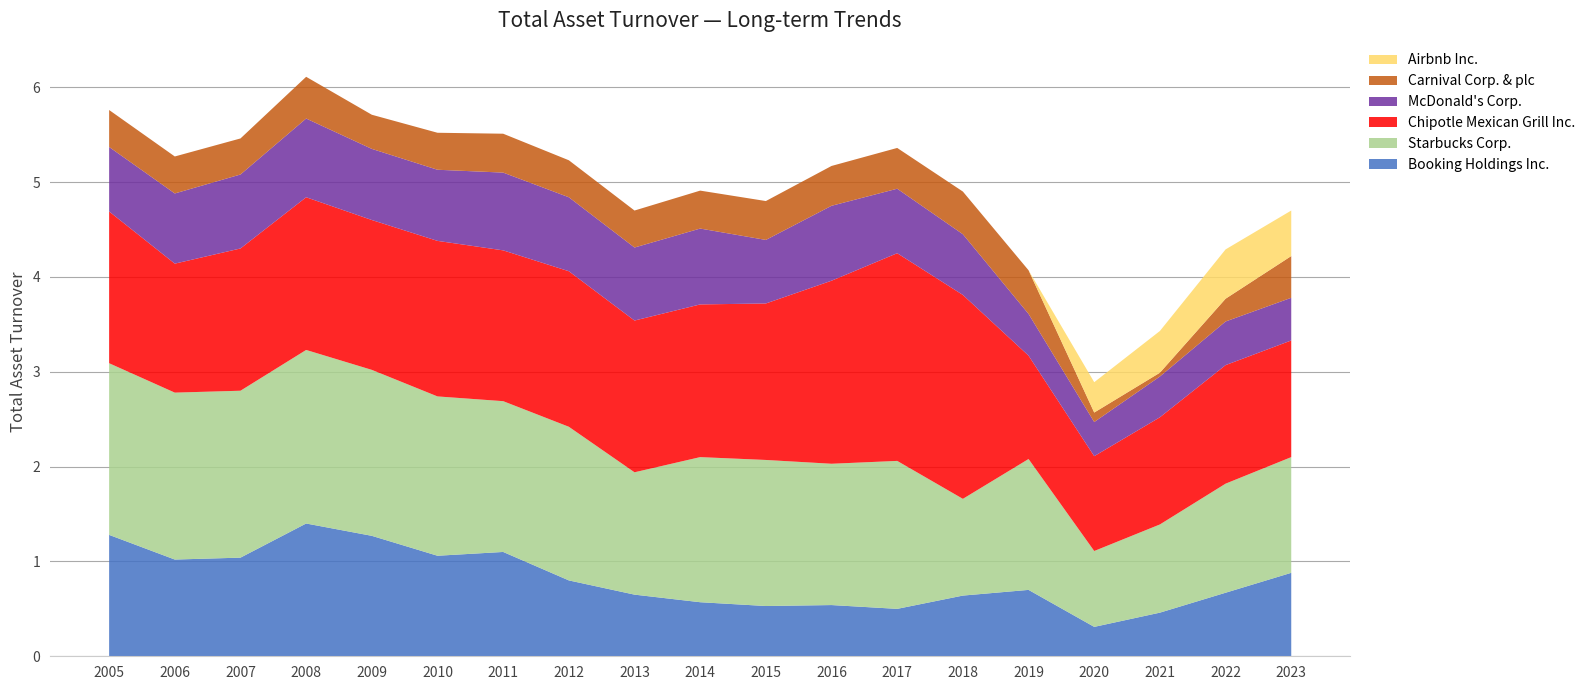

Reading left to right, transcribe all the data shown in this chart.

Booking Holdings Inc.: 1.3	1.0	1.0	1.4	1.3	1.1	1.1	0.8	0.7	0.6	0.5	0.5	0.5	0.6	0.7	0.3	0.5	0.7	0.9
Starbucks Corp.: 1.8	1.8	1.8	1.8	1.8	1.7	1.6	1.6	1.3	1.5	1.5	1.5	1.6	1.0	1.4	0.8	0.9	1.1	1.2
Chipotle Mexican Grill Inc.: 1.6	1.4	1.5	1.6	1.6	1.6	1.6	1.6	1.6	1.6	1.6	1.9	2.2	2.1	1.1	1.0	1.1	1.2	1.2
McDonald's Corp.: 0.7	0.7	0.8	0.8	0.8	0.8	0.8	0.8	0.8	0.8	0.7	0.8	0.7	0.6	0.4	0.4	0.4	0.5	0.5
Carnival Corp. & plc: 0.4	0.4	0.4	0.4	0.4	0.4	0.4	0.4	0.4	0.4	0.4	0.4	0.4	0.5	0.5	0.1	0.0	0.2	0.4
Airbnb Inc.: 0.0	0.0	0.0	0.0	0.0	0.0	0.0	0.0	0.0	0.0	0.0	0.0	0.0	0.0	0.0	0.3	0.4	0.5	0.5